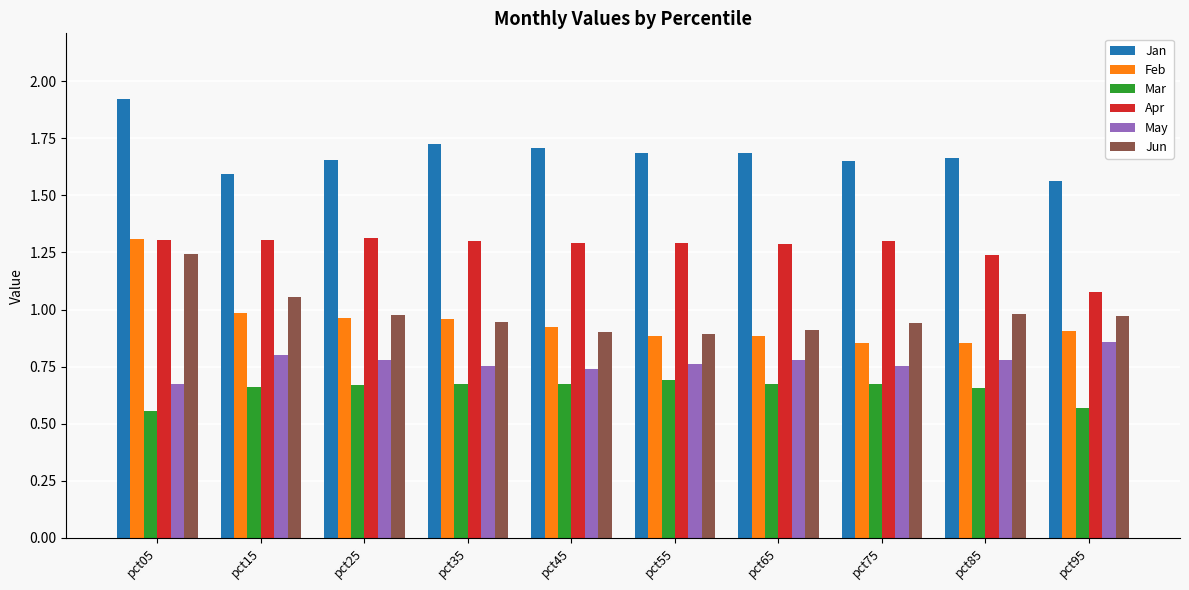

The value of May at pct25 is 1.2. True or false?

False